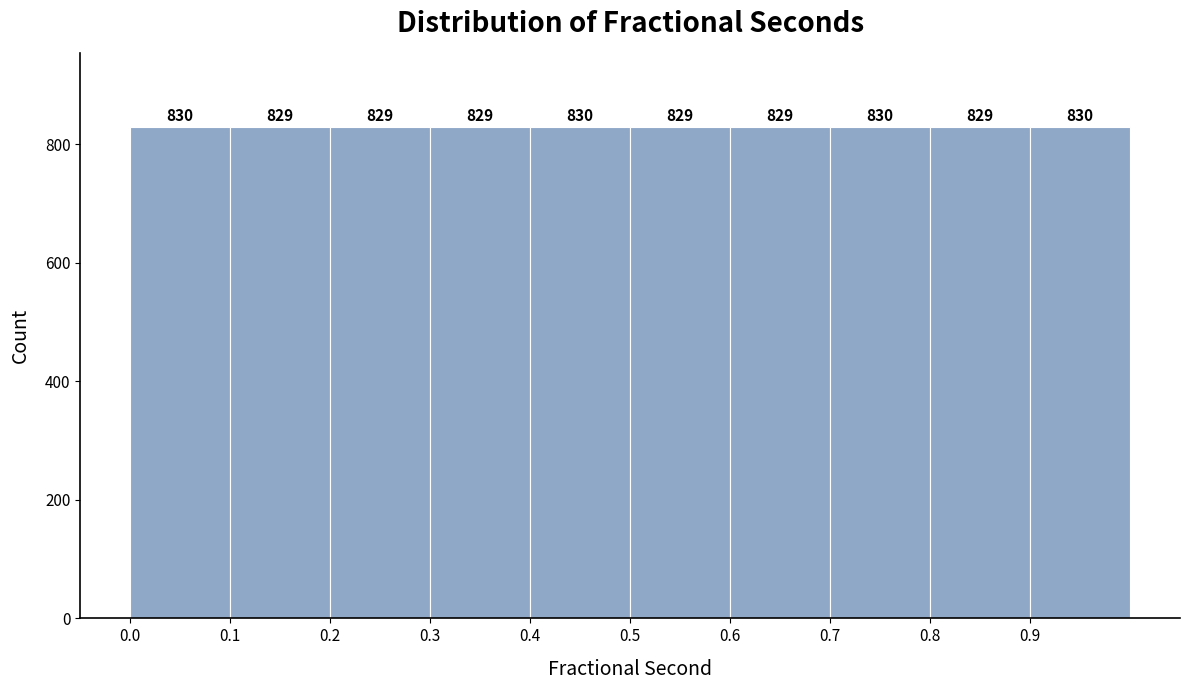

Reading left to right, transcribe this chart: for each bar, give the range it covers on the x-axis and its height.

0.0 to 0.1: 830
0.1 to 0.2: 829
0.2 to 0.3: 829
0.3 to 0.4: 829
0.4 to 0.5: 830
0.5 to 0.6: 829
0.6 to 0.7: 829
0.7 to 0.8: 830
0.8 to 0.9: 829
0.9 to 1.0: 830